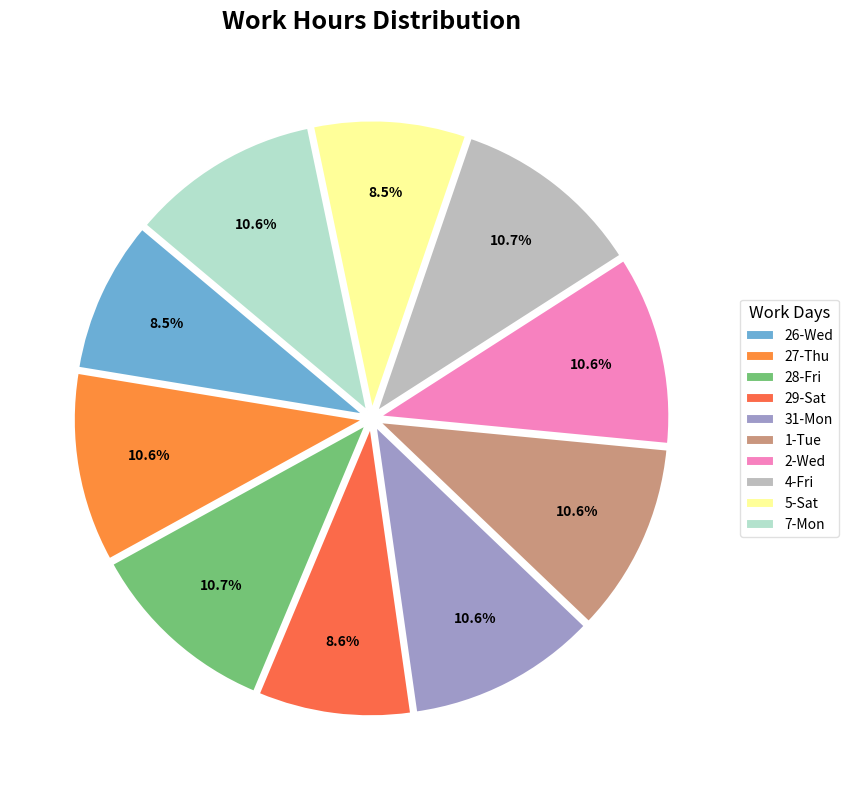

To the nearest percent, what is the combined percentage of 1-Tue and 28-Fri?

21%